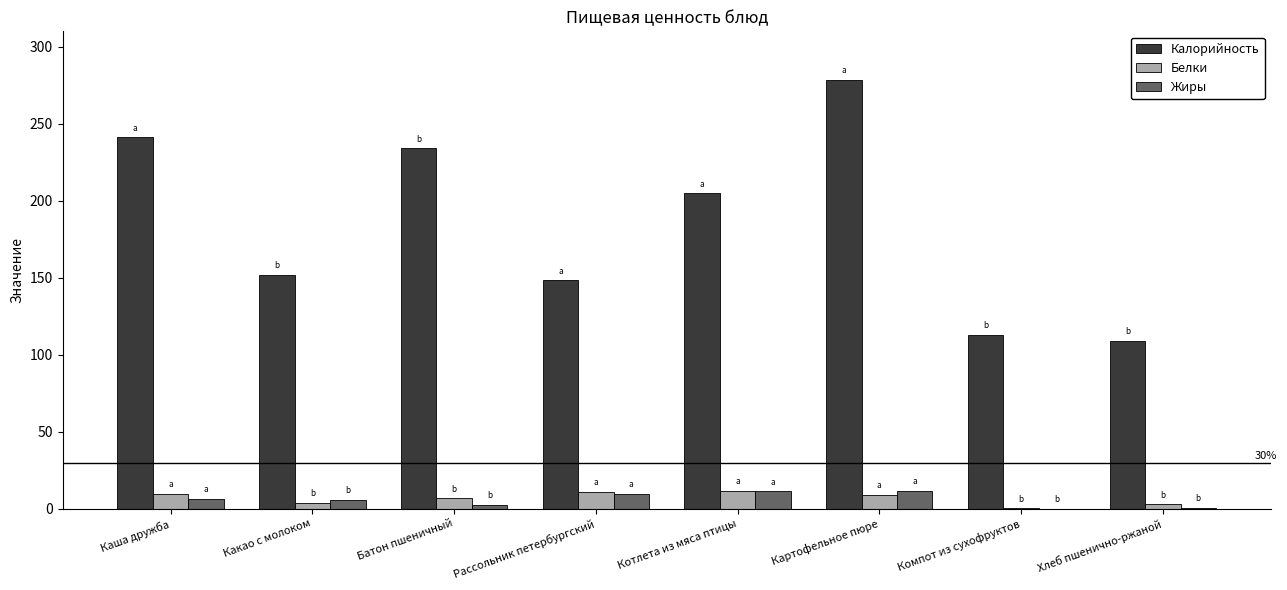

What is the sum of all Белки values?

55.6